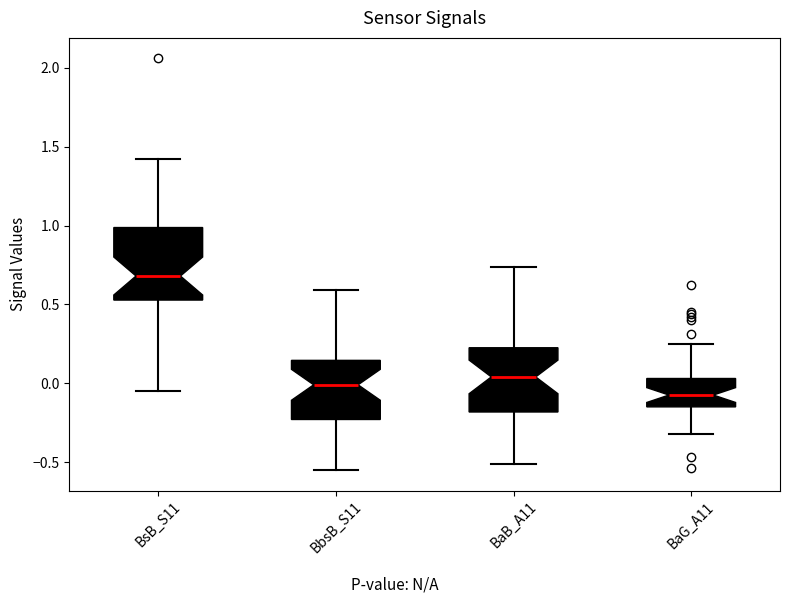

Reading left to right, transcribe this box plot: for each box, give where its median line is, the range the box spans, and where its two whiskers end, as read against the y-axis. The values are not printed on the chart, so give them approximately, as read against the axis.

BsB_S11: median 0.70, box 0.55 to 1.00, whiskers -0.05 to 1.40
BbsB_S11: median 0.00, box -0.25 to 0.15, whiskers -0.55 to 0.60
BaB_A11: median 0.05, box -0.20 to 0.25, whiskers -0.50 to 0.75
BaG_A11: median -0.05, box -0.15 to 0.05, whiskers -0.30 to 0.25